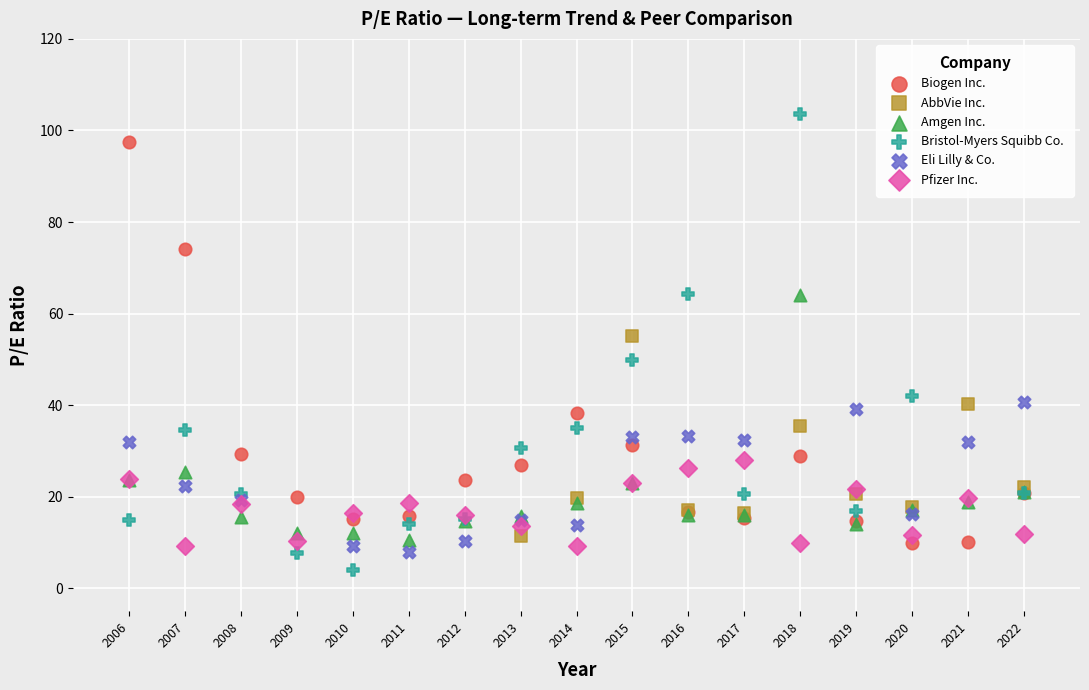

Which series reaches the maximum Y coordinate?

Bristol-Myers Squibb Co.